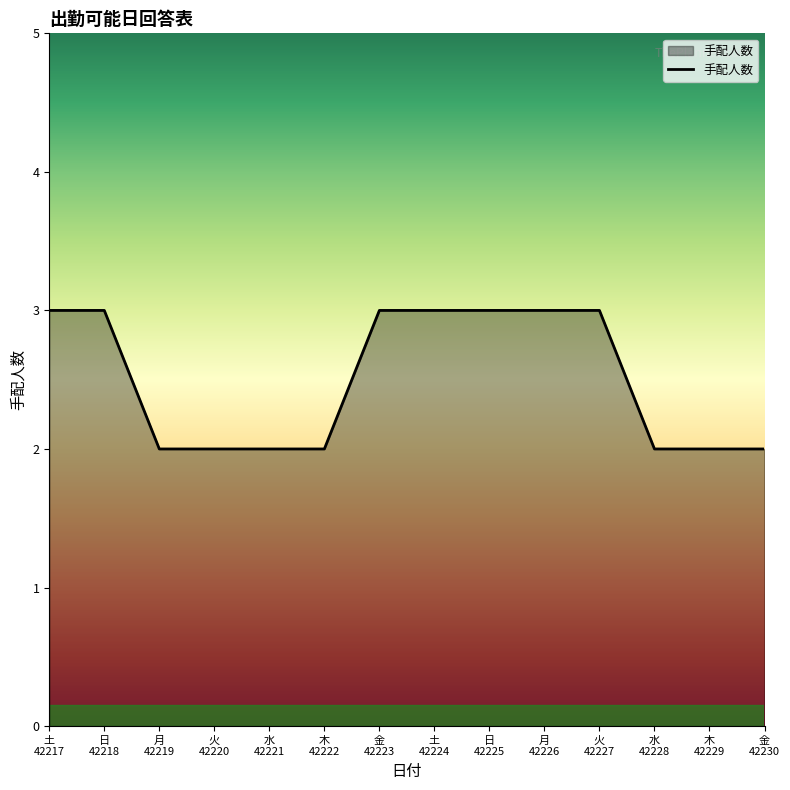

Reading left to right, transcribe all the data shown in this chart.

土
42217=3	日
42218=3	月
42219=2	火
42220=2	水
42221=2	木
42222=2	金
42223=3	土
42224=3	日
42225=3	月
42226=3	火
42227=3	水
42228=2	木
42229=2	金
42230=2